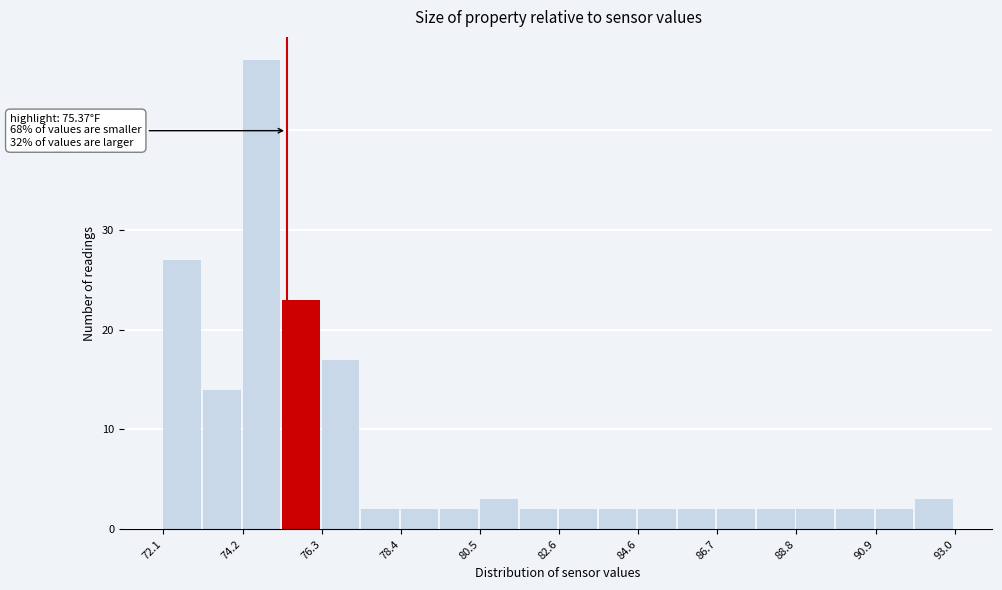

Read against the x-axis, roughly where is the centre of the tallest bar?

74.5